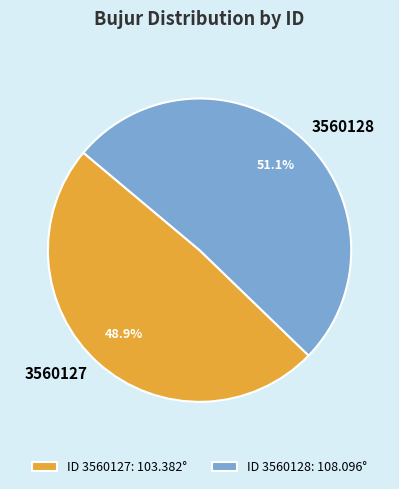

Rank the categories by value from highest to lowest.

3560128, 3560127